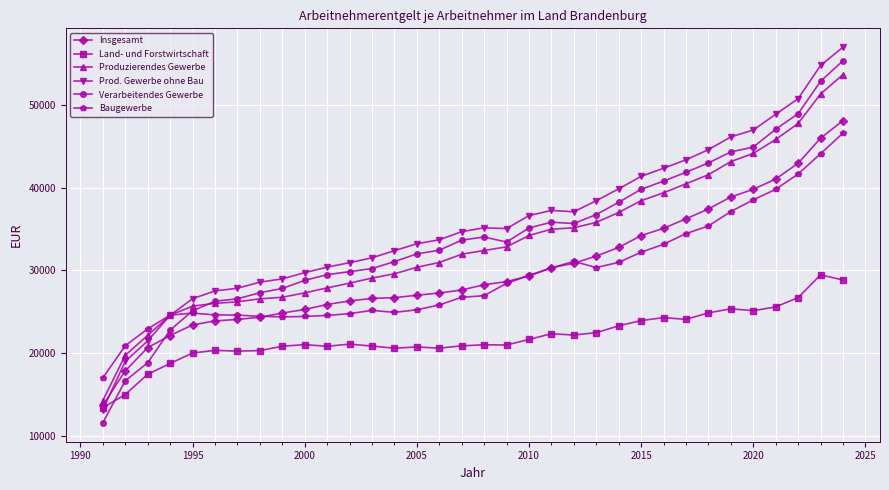

What is the value of the Insgesamt point at the 30th from the left?

39793